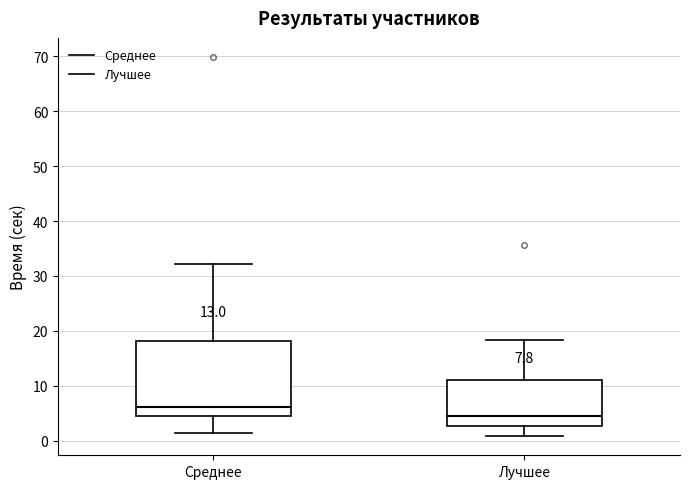

Which box is the tallest, from its lower edge to its upper edge?

Среднее